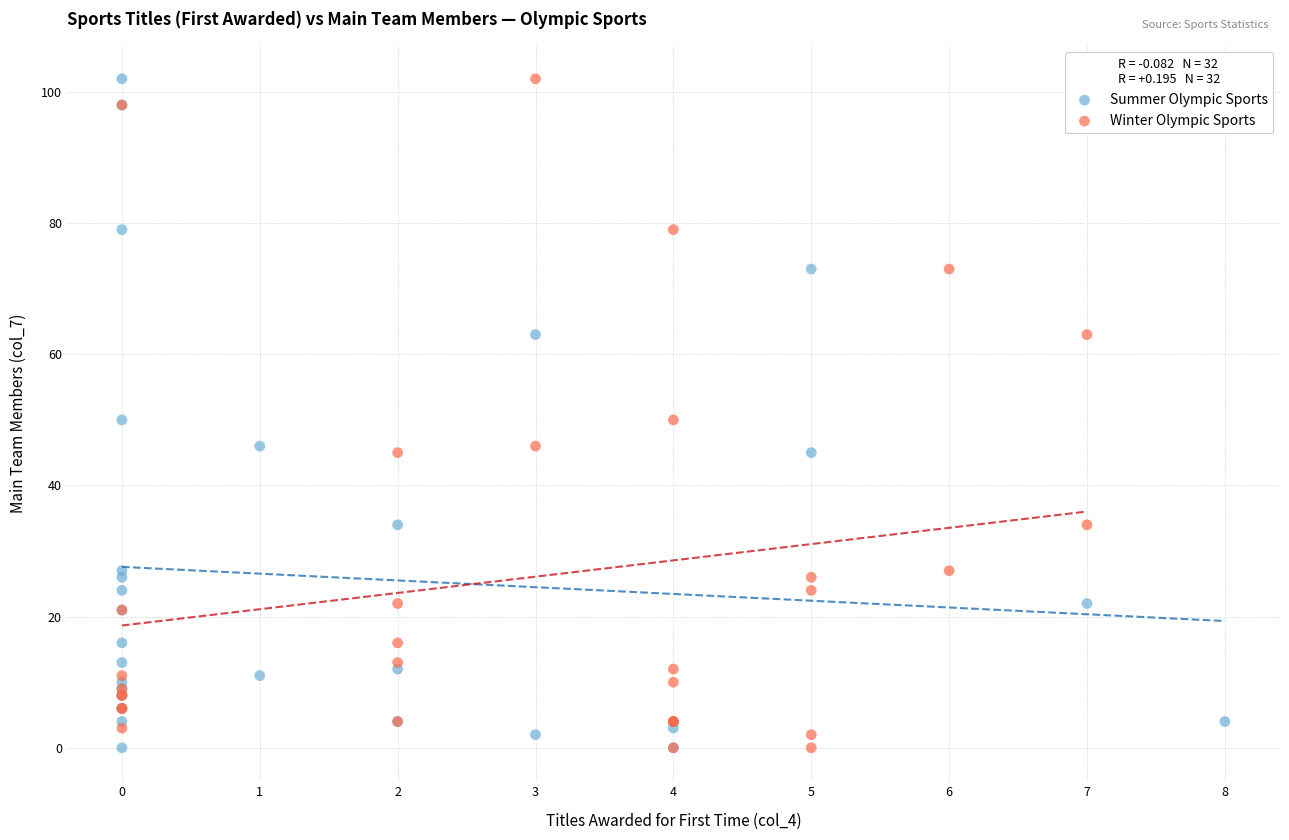

What are all the series names shown in the legend?

Summer Olympic Sports, Winter Olympic Sports